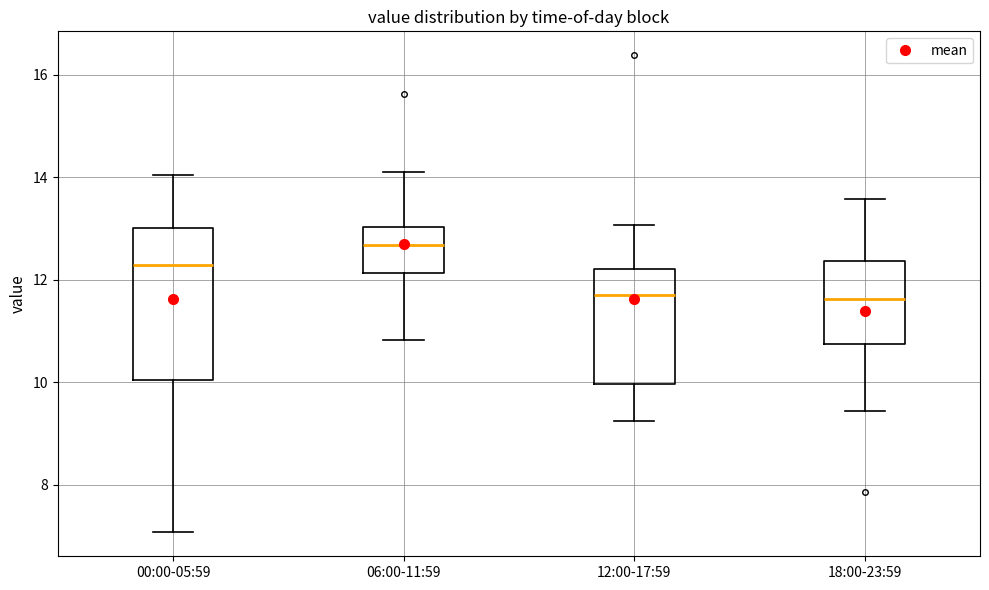

Where is the upper edge of the box for 18:00-23:59 on the y-axis? The values are not printed on the chart, so give them approximately, as read against the axis.

12.4